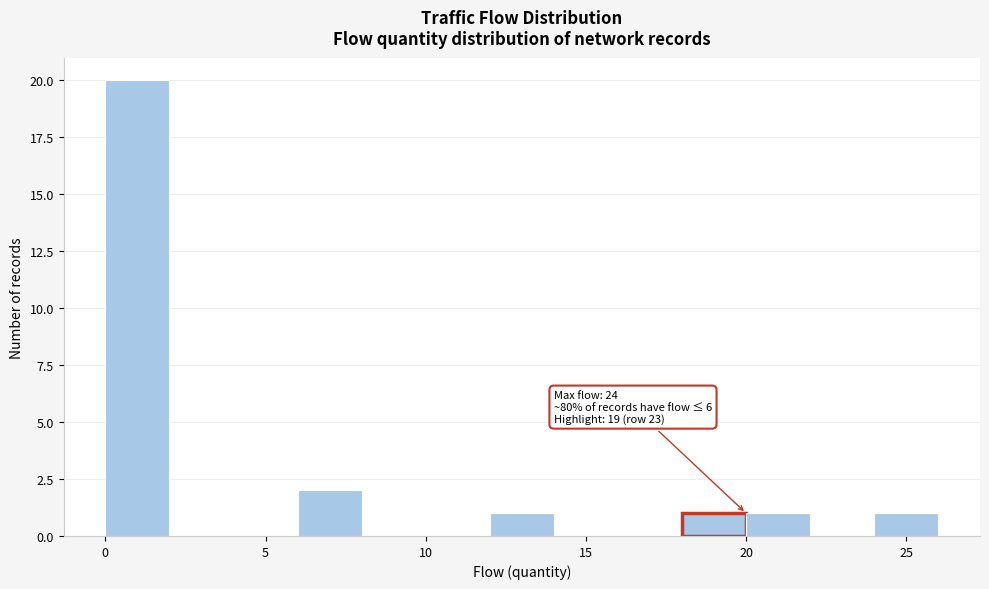

Which range on the x-axis has the tallest bar?

0 to 2